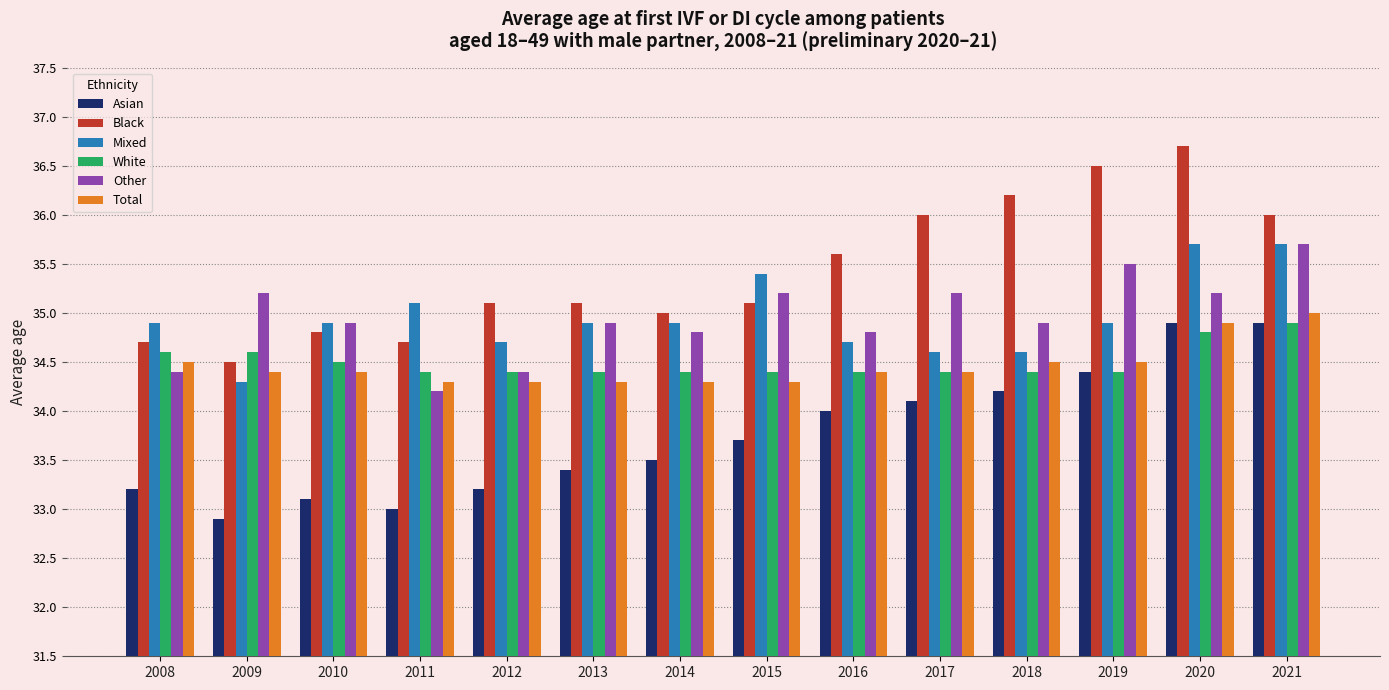

What is the difference between the second highest and minimum values in the Asian series?

2.0